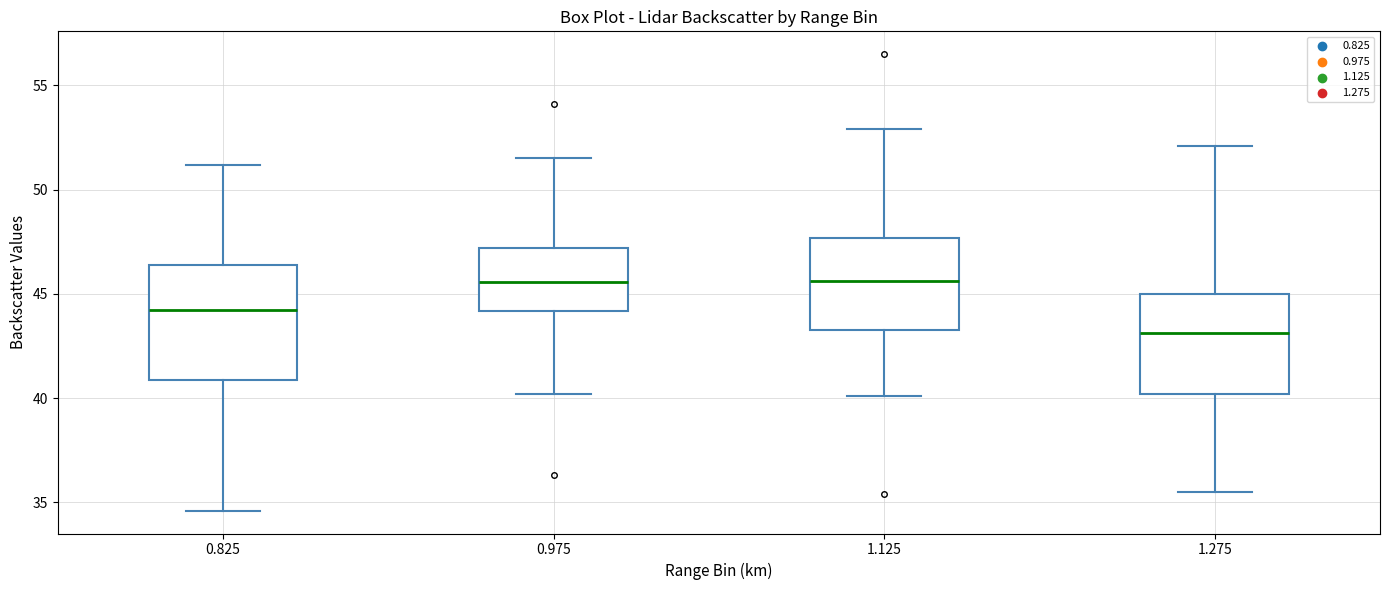

Reading left to right, read every box against the y-axis: the position of its median line, the range the box covers, and the ends of its whiskers. The values are not printed on the chart, so give them approximately, as read against the axis.

0.825: median 44.5, box 41.0 to 46.5, whiskers 34.5 to 51.0
0.975: median 45.5, box 44.0 to 47.0, whiskers 40.0 to 51.5
1.125: median 45.5, box 43.5 to 47.5, whiskers 40.0 to 53.0
1.275: median 43.0, box 40.0 to 45.0, whiskers 35.5 to 52.0